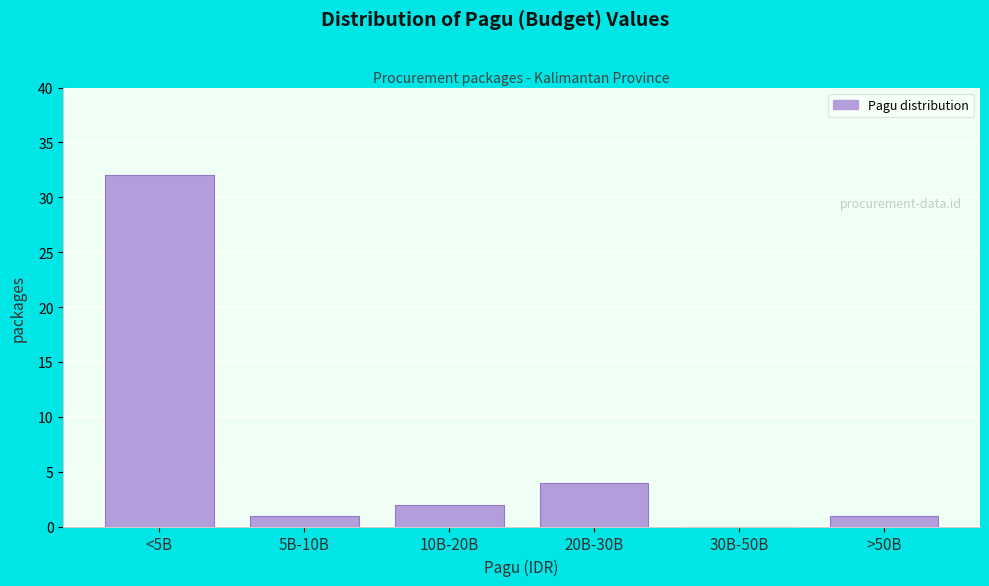

What is the maximum value shown in the chart?

32